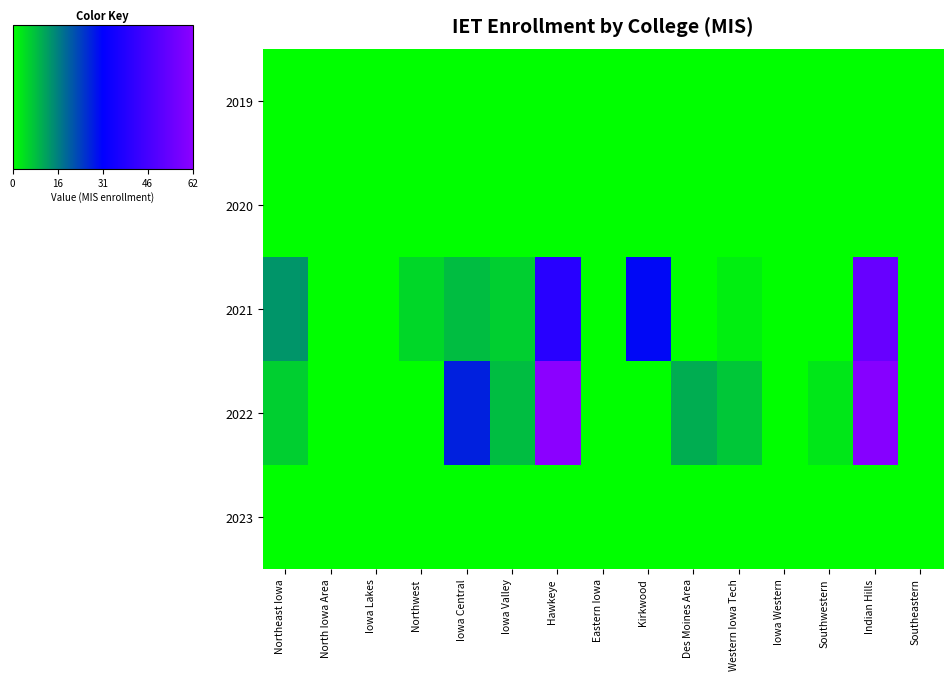

Reading left to right, list all the values displayed in this chart.

2019: Northeast Iowa=0	North Iowa Area=0	Iowa Lakes=0	Northwest=0	Iowa Central=0	Iowa Valley=0	Hawkeye=0	Eastern Iowa=0	Kirkwood=0	Des Moines Area=0	Western Iowa Tech=0	Iowa Western=0	Southwestern=0	Indian Hills=0	Southeastern=0
2020: Northeast Iowa=0	North Iowa Area=0	Iowa Lakes=0	Northwest=0	Iowa Central=0	Iowa Valley=0	Hawkeye=0	Eastern Iowa=0	Kirkwood=0	Des Moines Area=0	Western Iowa Tech=0	Iowa Western=0	Southwestern=0	Indian Hills=0	Southeastern=0
2021: Northeast Iowa=13	North Iowa Area=0	Iowa Lakes=0	Northwest=5	Iowa Central=8	Iowa Valley=6	Hawkeye=40	Eastern Iowa=0	Kirkwood=30	Des Moines Area=0	Western Iowa Tech=2	Iowa Western=0	Southwestern=0	Indian Hills=54	Southeastern=0
2022: Northeast Iowa=6	North Iowa Area=0	Iowa Lakes=0	Northwest=0	Iowa Central=27	Iowa Valley=8	Hawkeye=62	Eastern Iowa=0	Kirkwood=0	Des Moines Area=10	Western Iowa Tech=7	Iowa Western=0	Southwestern=3	Indian Hills=61	Southeastern=0
2023: Northeast Iowa=0	North Iowa Area=0	Iowa Lakes=0	Northwest=0	Iowa Central=0	Iowa Valley=0	Hawkeye=0	Eastern Iowa=0	Kirkwood=0	Des Moines Area=0	Western Iowa Tech=0	Iowa Western=0	Southwestern=0	Indian Hills=0	Southeastern=0